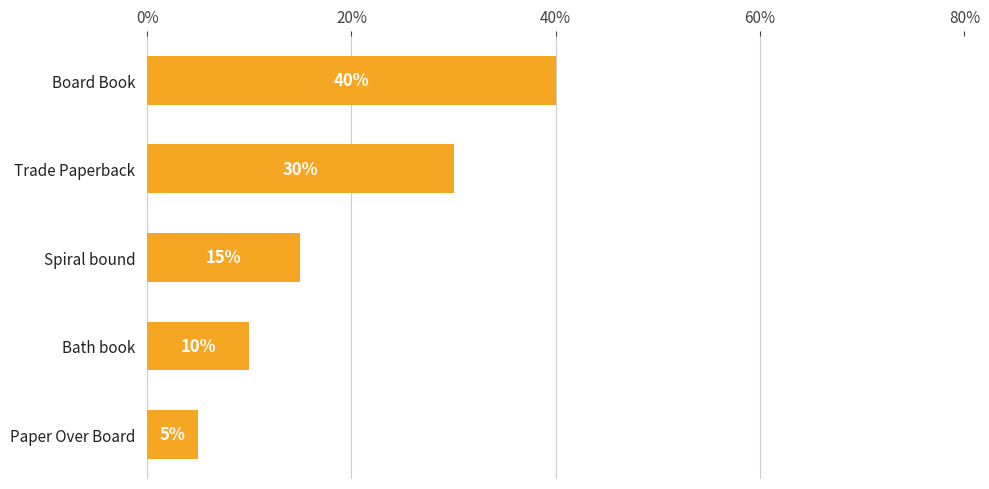

Rank the categories by value from lowest to highest.

Paper Over Board, Bath book, Spiral bound, Trade Paperback, Board Book